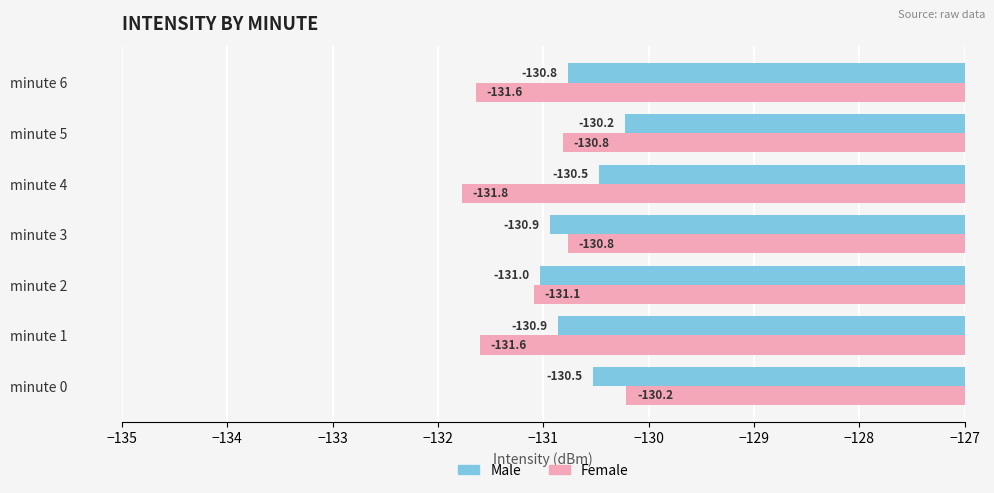

Where is Female nearest to the value -130?

minute 0